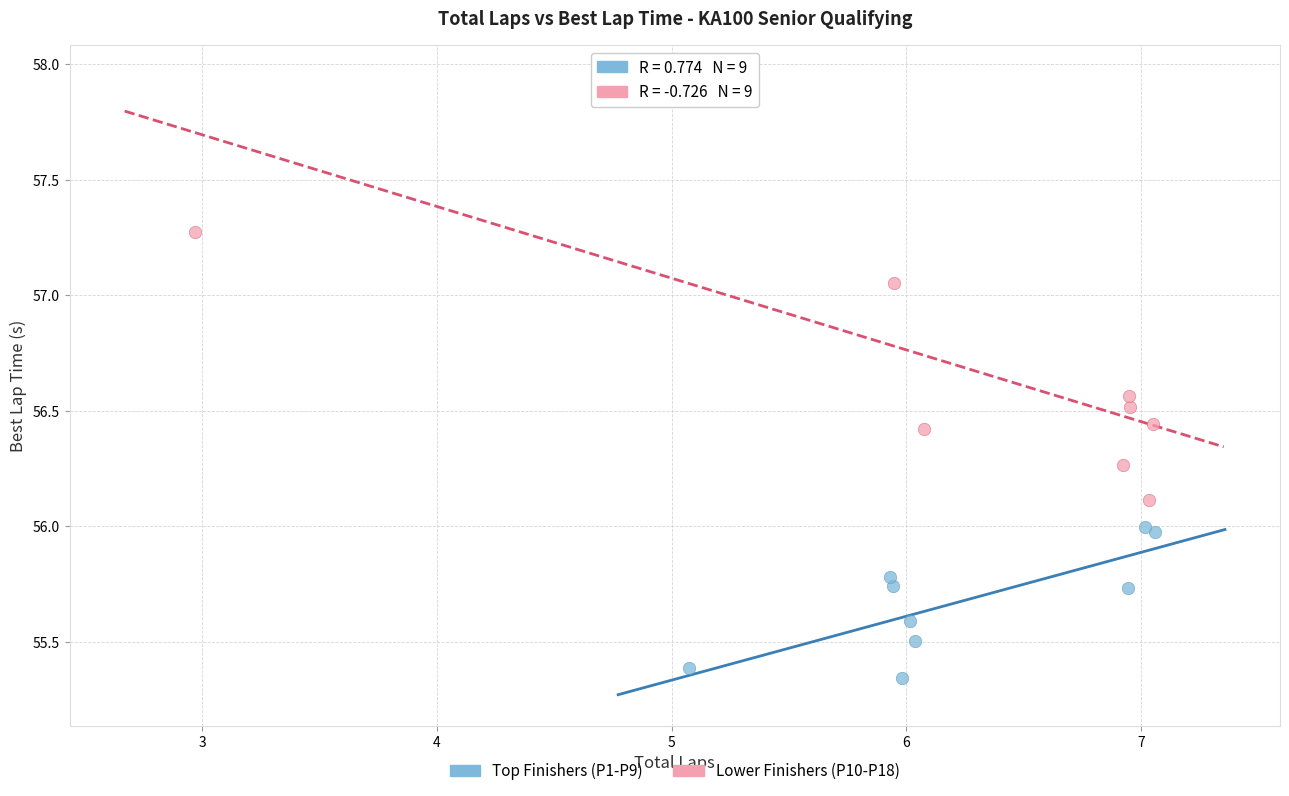

Which series has the largest Y range (max minus min)?

Lower Finishers (P10-P18)